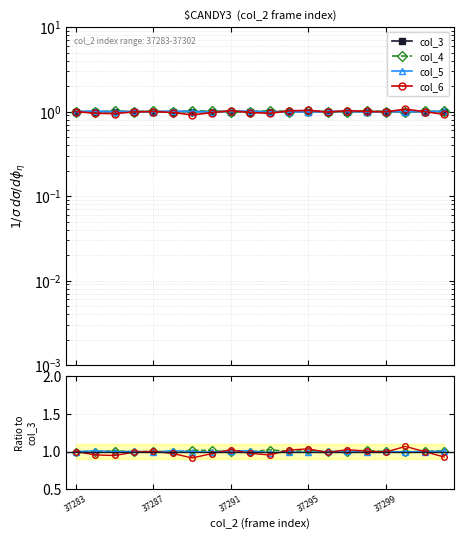

What are all the series names shown in the legend?

col_3, col_4, col_5, col_6